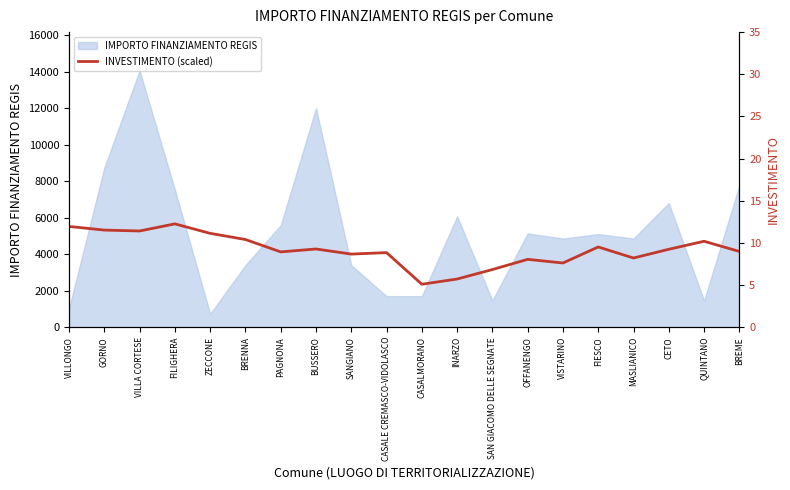

Which label corresponds to the smallest value in the chart?

CASALMORANO